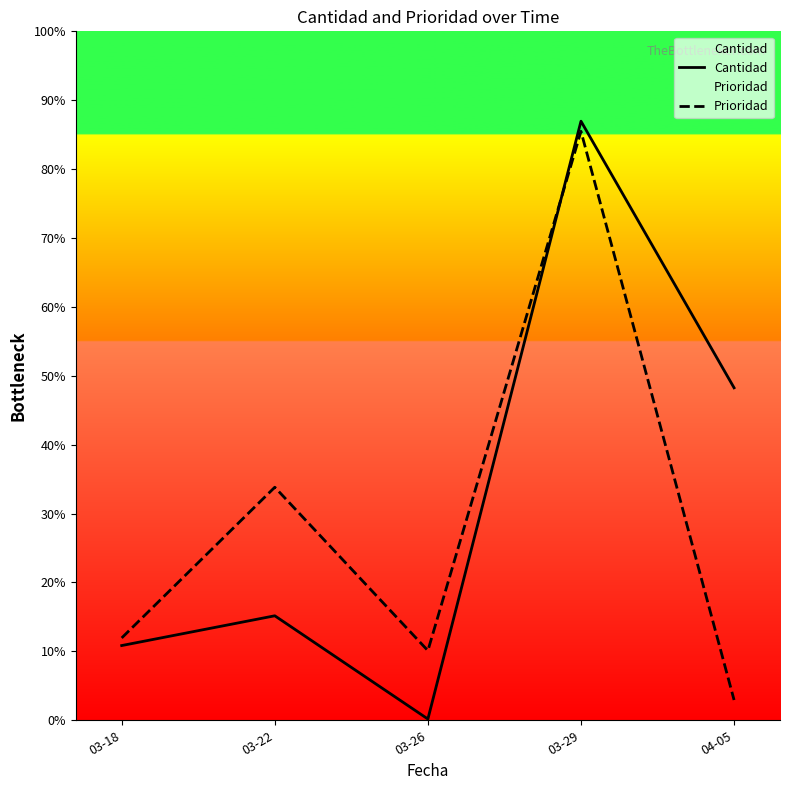

At which category is the sum across all series the highest?

03-29